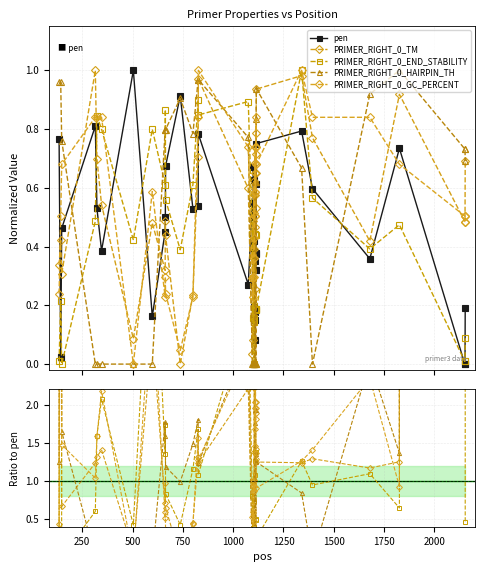

What are all the series names shown in the legend?

pen, PRIMER_RIGHT_0_TM, PRIMER_RIGHT_0_END_STABILITY, PRIMER_RIGHT_0_HAIRPIN_TH, PRIMER_RIGHT_0_GC_PERCENT